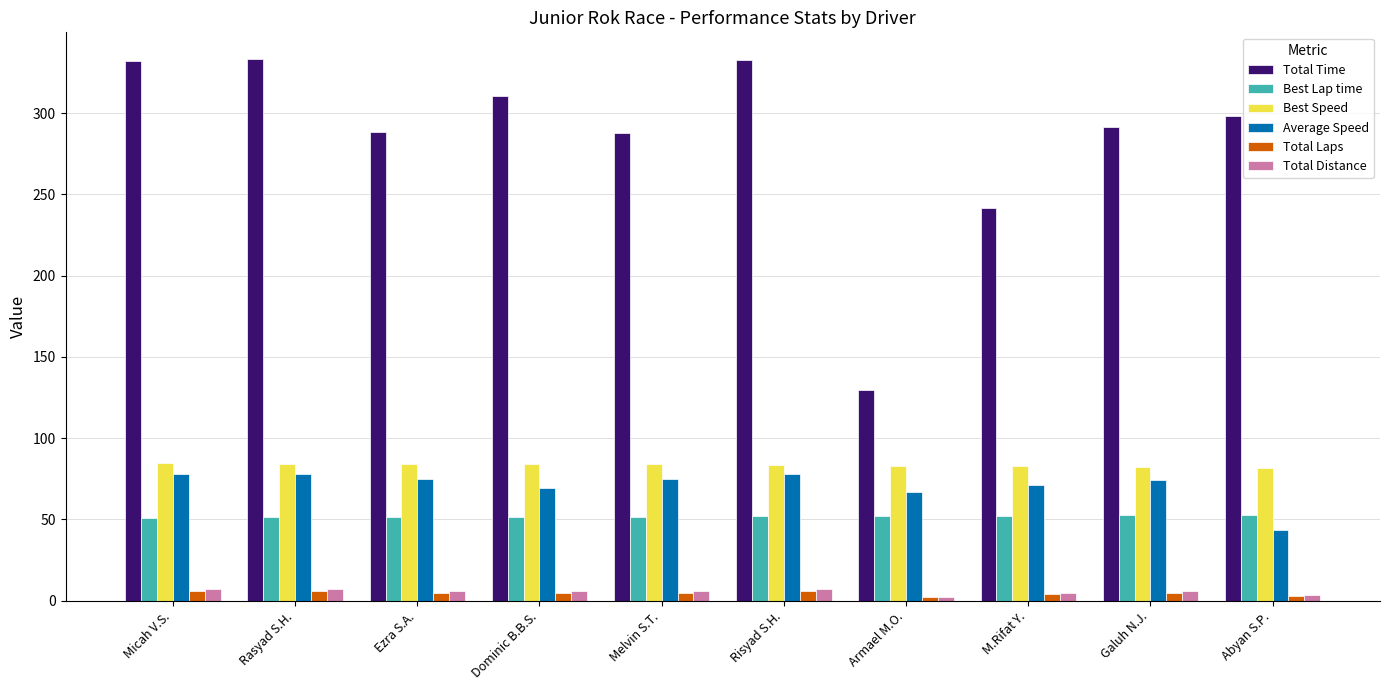

True or false: Total Time has a value of 523.7 at Galuh N.J..

False